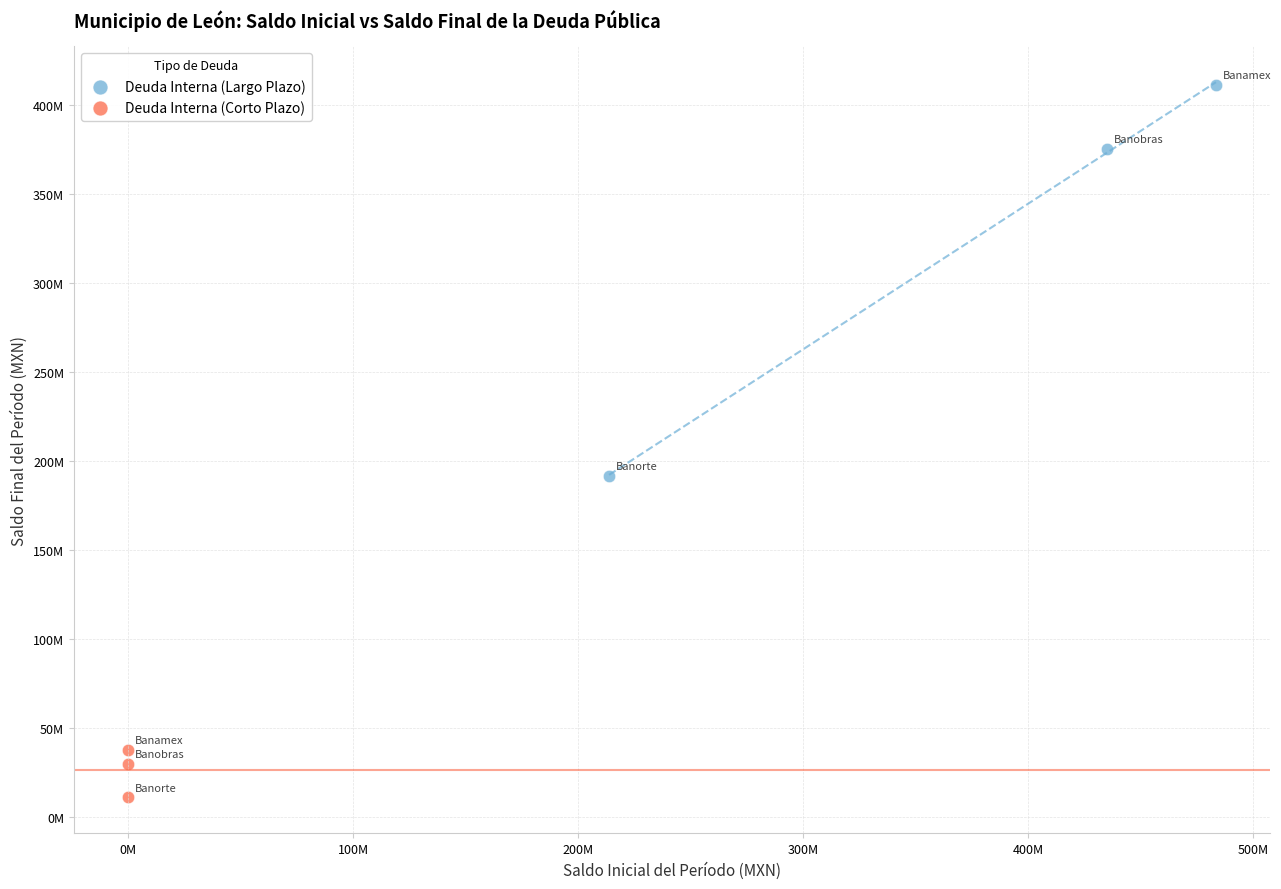

Which series contains the highest Y value?

Deuda Interna (Largo Plazo)